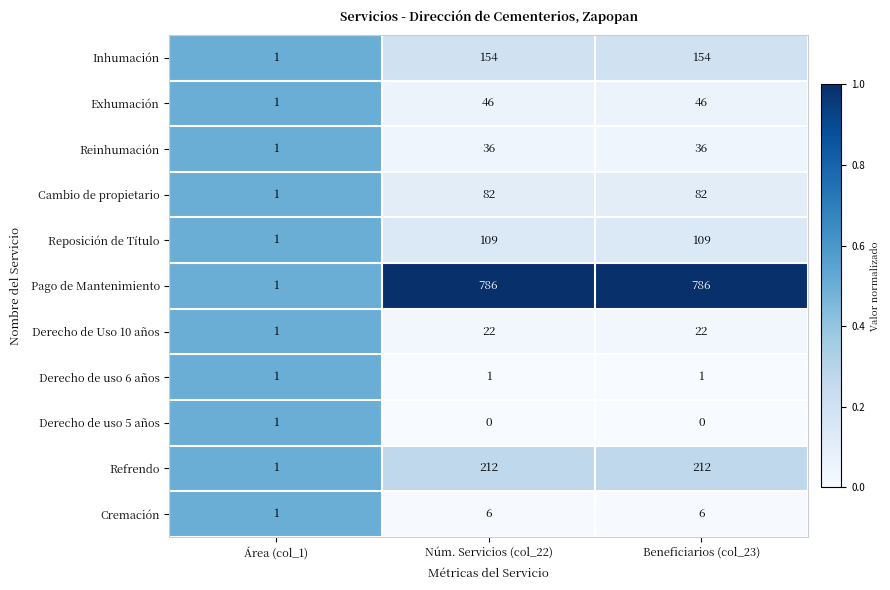

At which label does Reposición de Título reach its minimum?

Área (col_1)